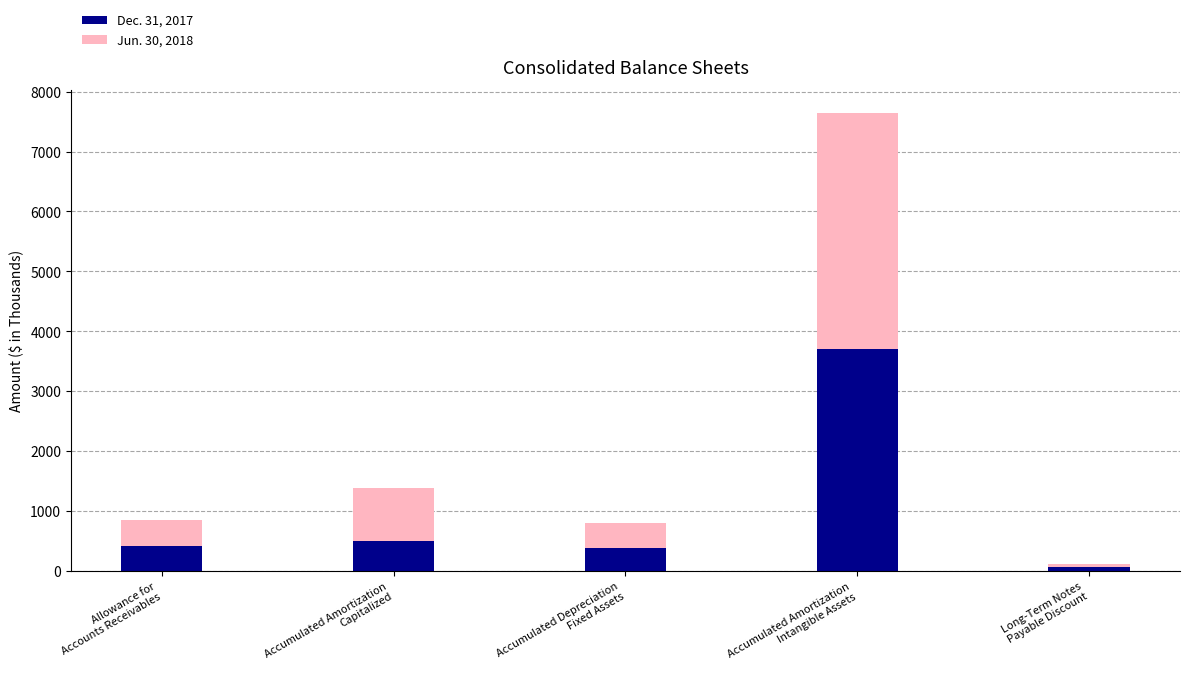

Reading right to left, what are the values for Dec. 31, 2017?

70	3699	388	497	425